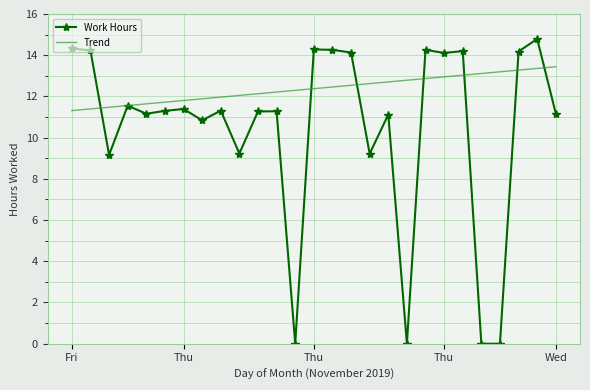

What is the greatest value displayed?

14.8